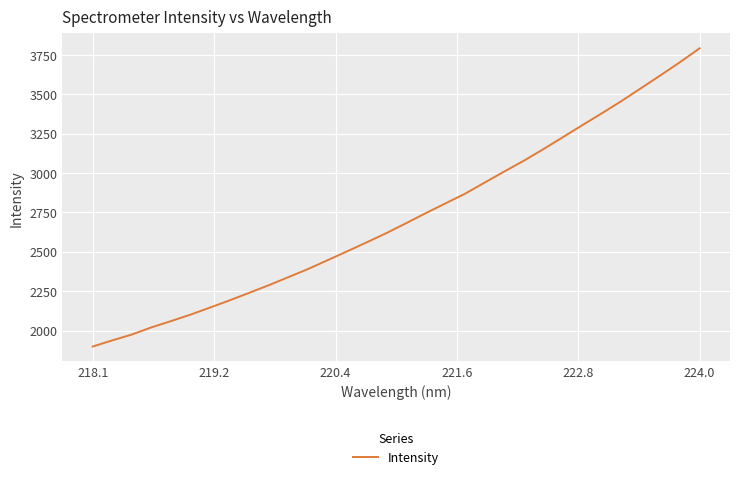

What is the minimum value shown in the chart?

1898.3